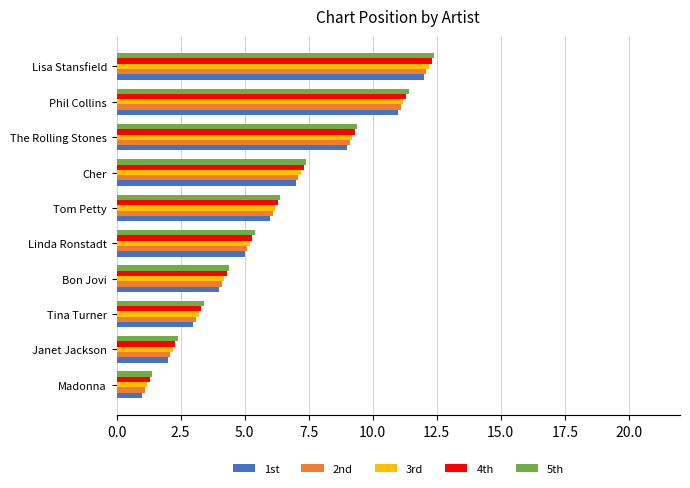

What is the spread (max minus min) of values at Tina Turner?

0.4